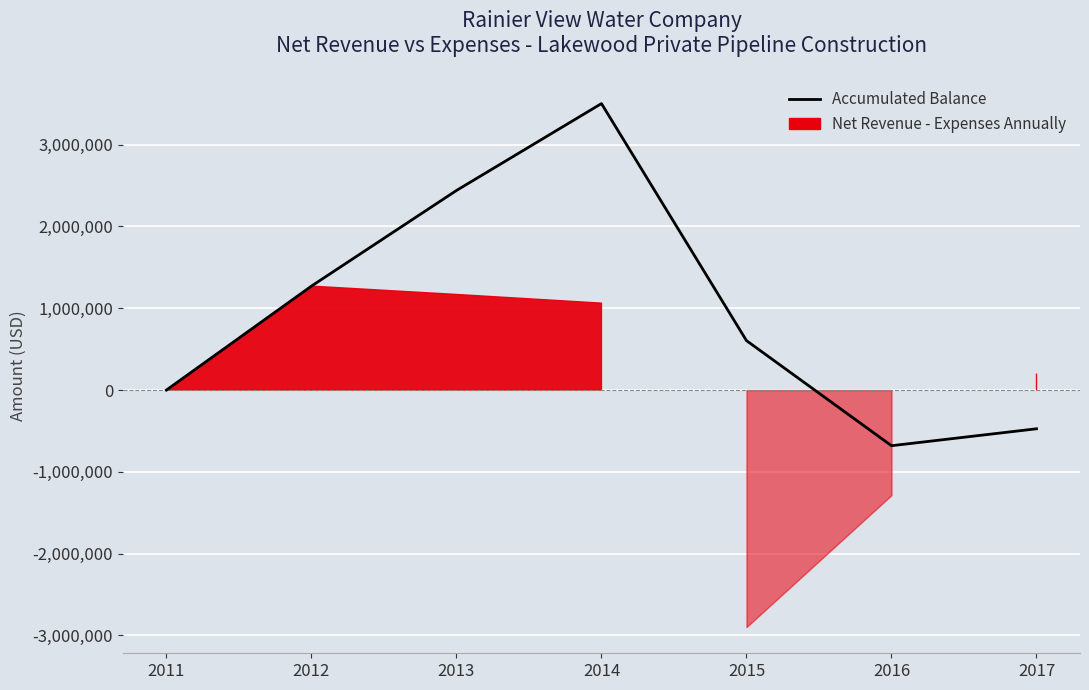

The value at 2014 is 2301021.1. True or false?

False